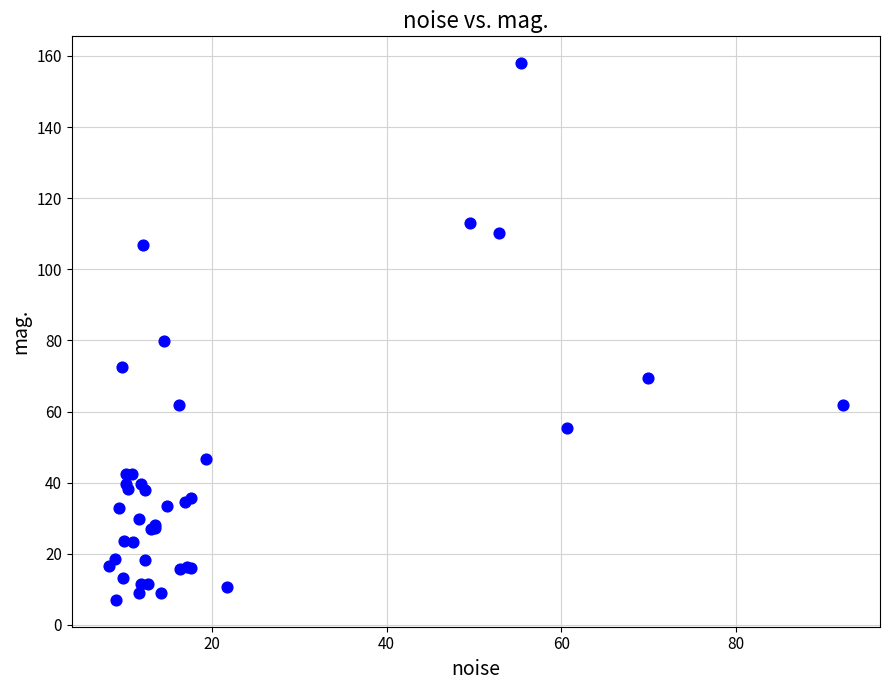

What Y value in the scatter plot is closest to 82?

79.7